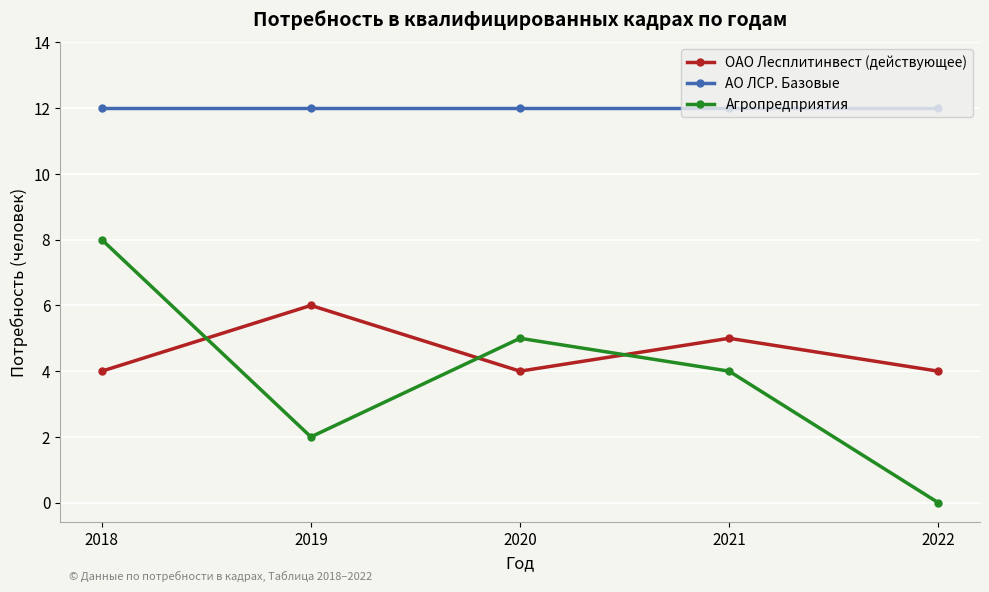

What is the value of the АО ЛСР. Базовые point at the 1st from the left?

12